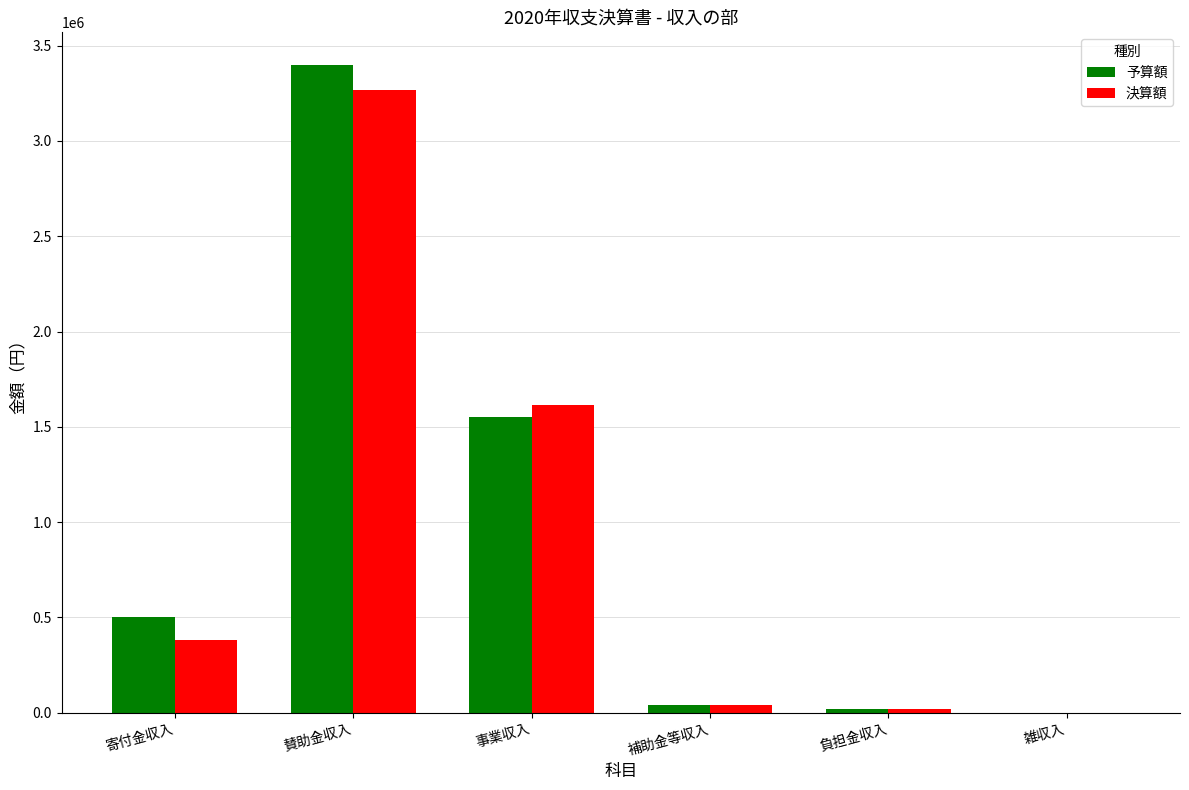

What is the difference between the 決算額 values at 負担金収入 and 雑収入?

18133